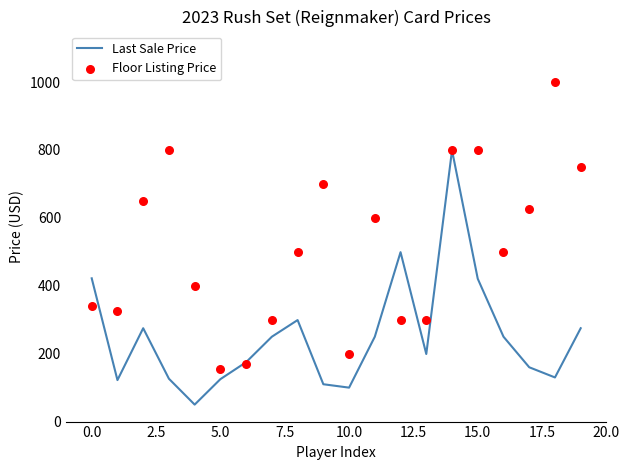

Which series has the widest spread of Y values?

Floor Listing Price